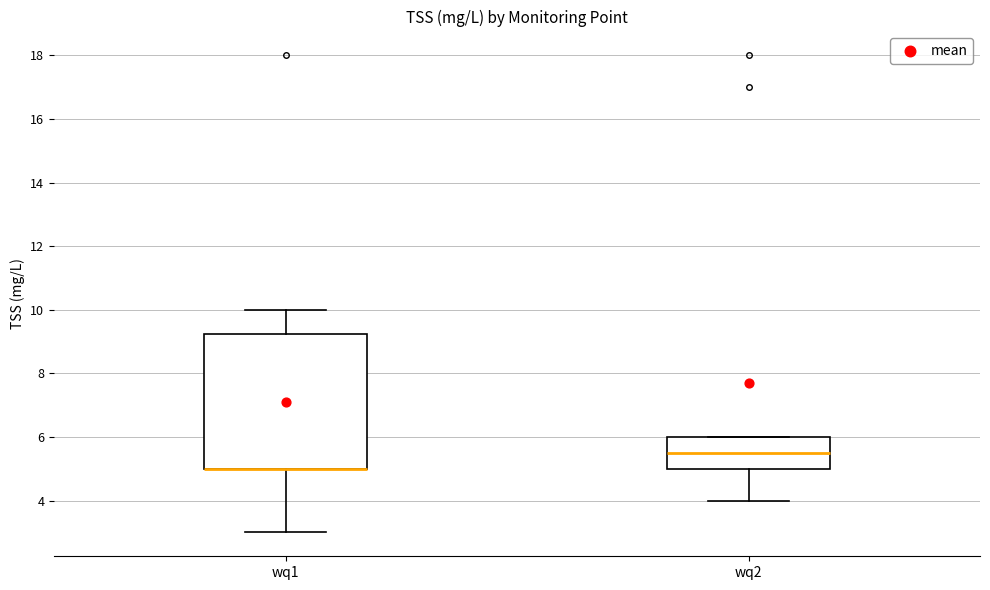

Reading left to right, read every box against the y-axis: the position of its median line, the range the box covers, and the ends of its whiskers. The values are not printed on the chart, so give them approximately, as read against the axis.

wq1: median 5.0 (drawn on the box's lower edge), box 5.0 to 9.2, whiskers 3.0 to 10.0
wq2: median 5.6, box 5.0 to 6.0, whiskers 4.0 to 6.0